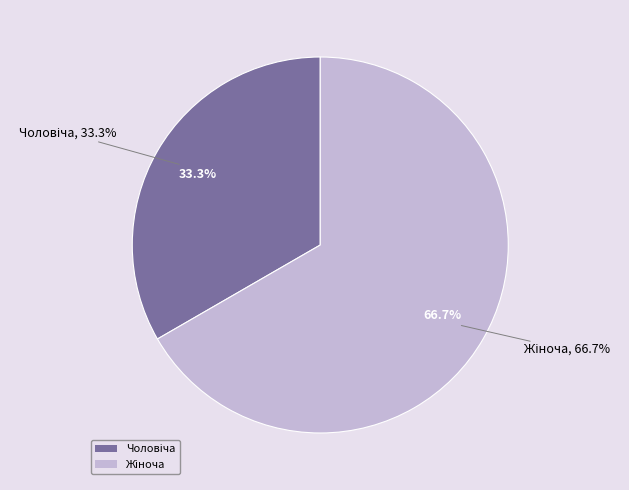

The Чоловіча slice represents 33% of the pie. True or false?

True